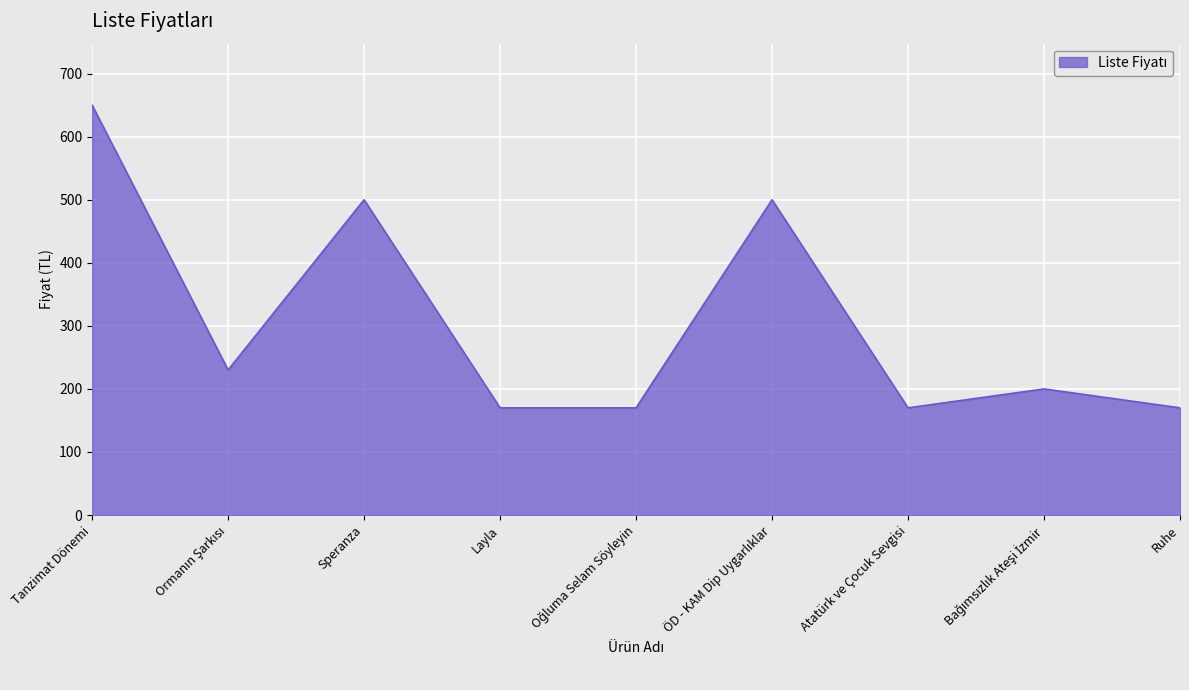

True or false: there are more than 1 points higher than both neighbors.

True